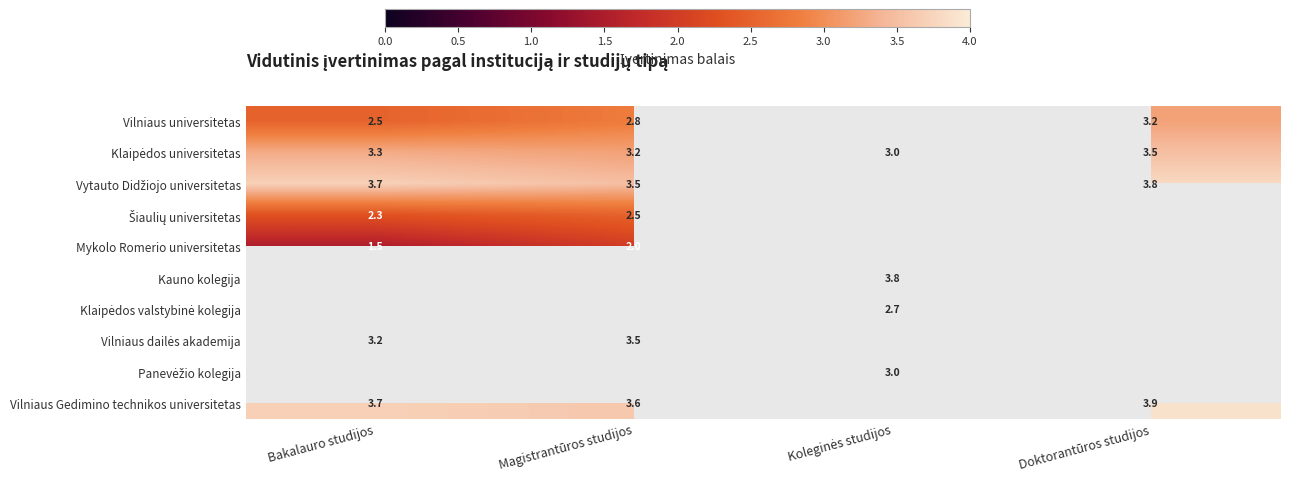

Is it true that Vilniaus universitetas equals 2.8 at Magistrantūros studijos?

True